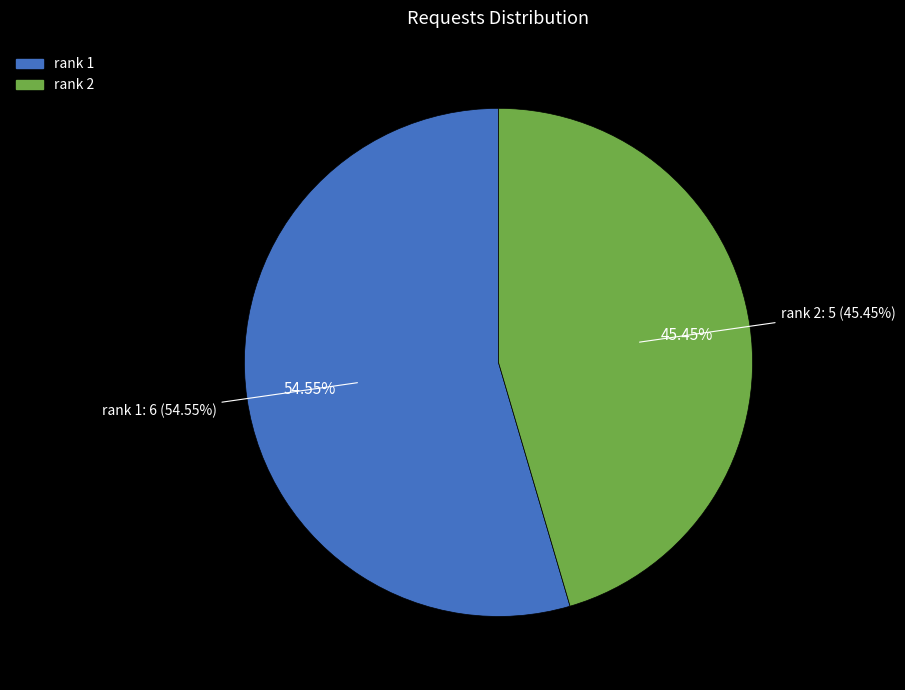

What percentage is the 2 slice, to the nearest percent?

45%